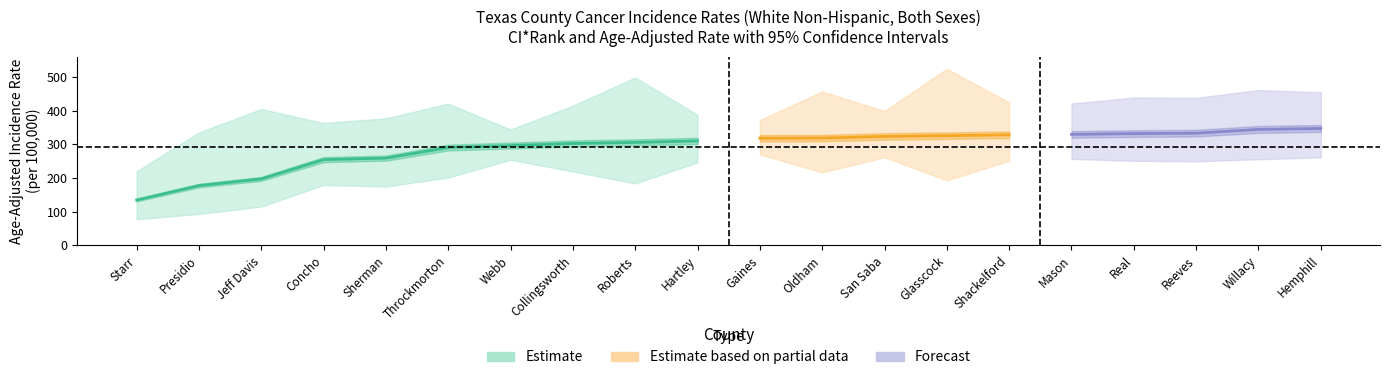

What position from the right is Reeves?

3